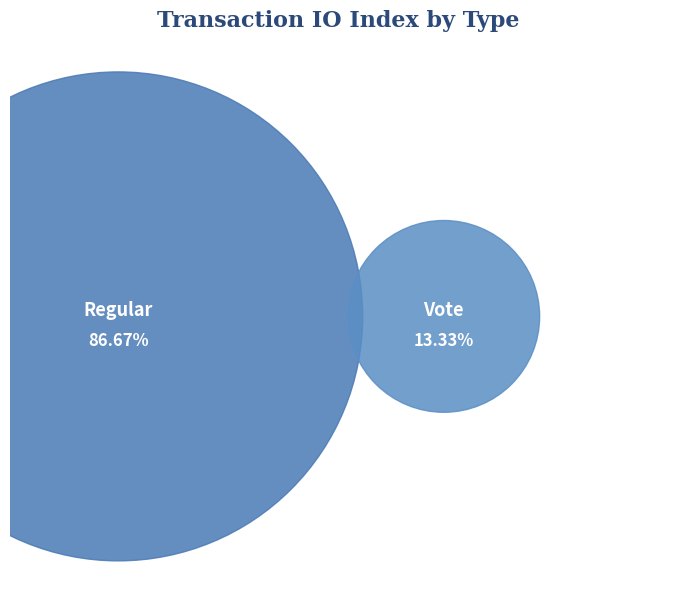

To the nearest percent, what portion does Vote represent?

13%